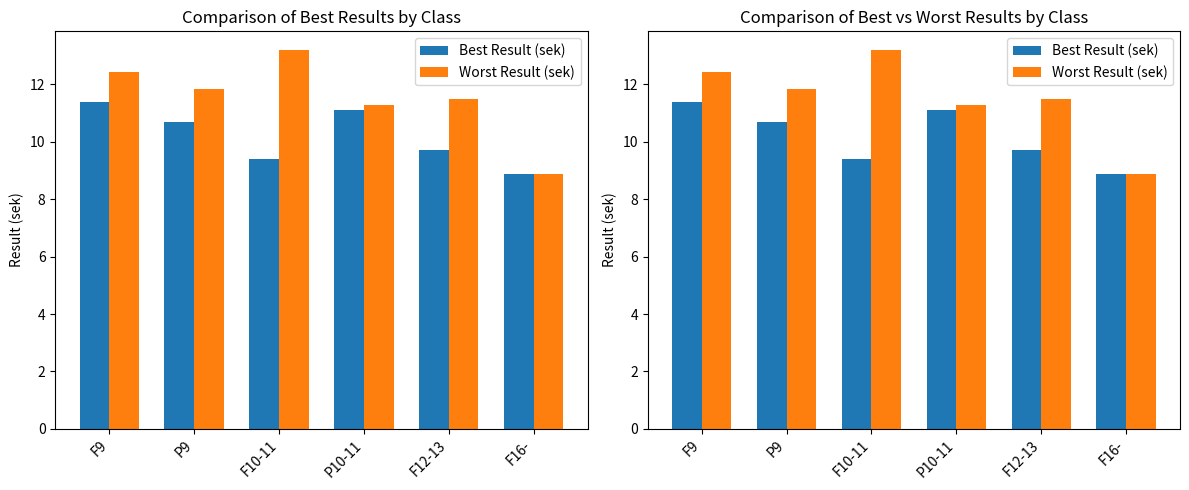

What is the smallest value displayed?

8.9